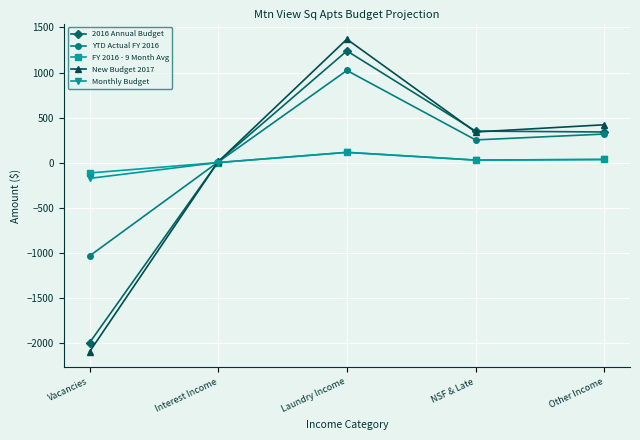

How many lines are shown in the chart?

5